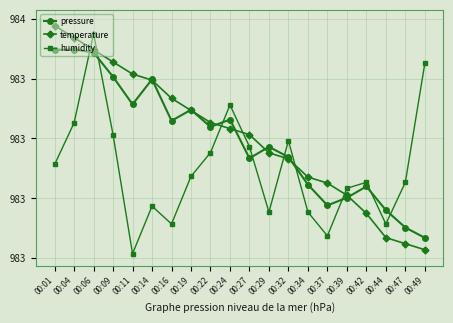

List the labels in order of pressure value, smallest first.

00:49, 00:47, 00:44, 00:37, 00:39, 00:42, 00:34, 00:27, 00:32, 00:29, 00:22, 00:16, 00:24, 00:19, 00:11, 00:14, 00:09, 00:06, 00:01, 00:04